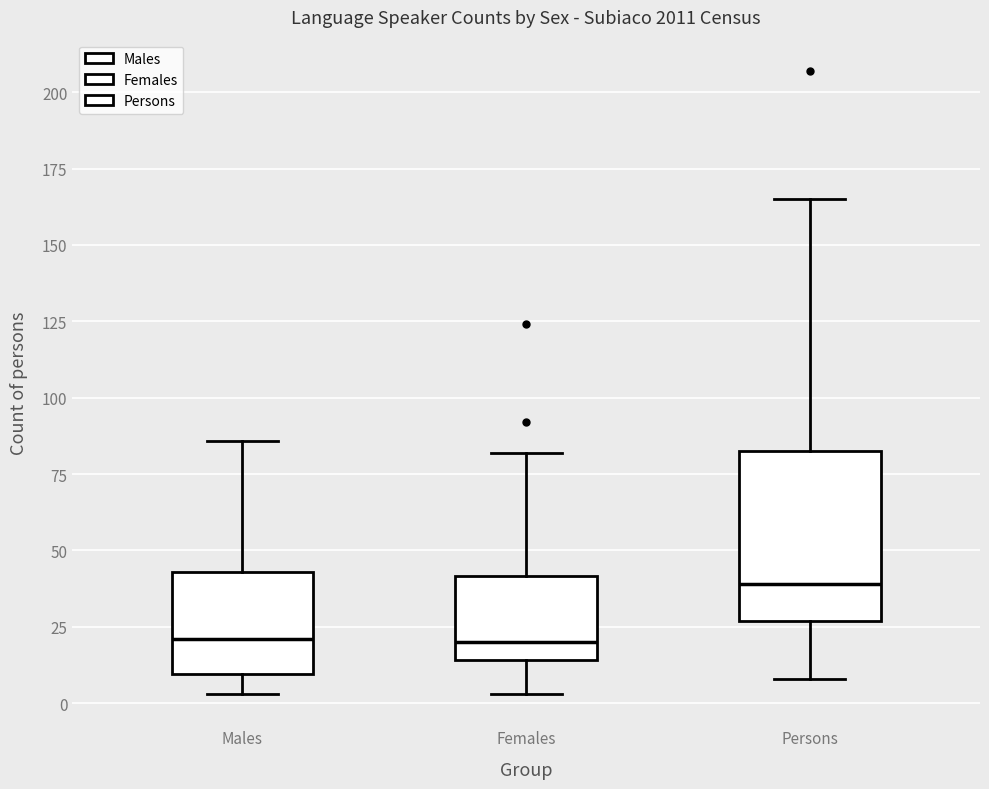

Which box is the tallest, from its lower edge to its upper edge?

Persons